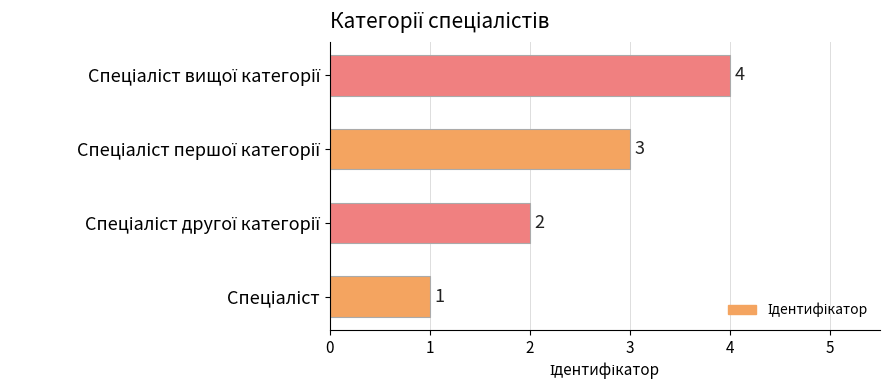

What is the difference between the maximum and minimum values?

3